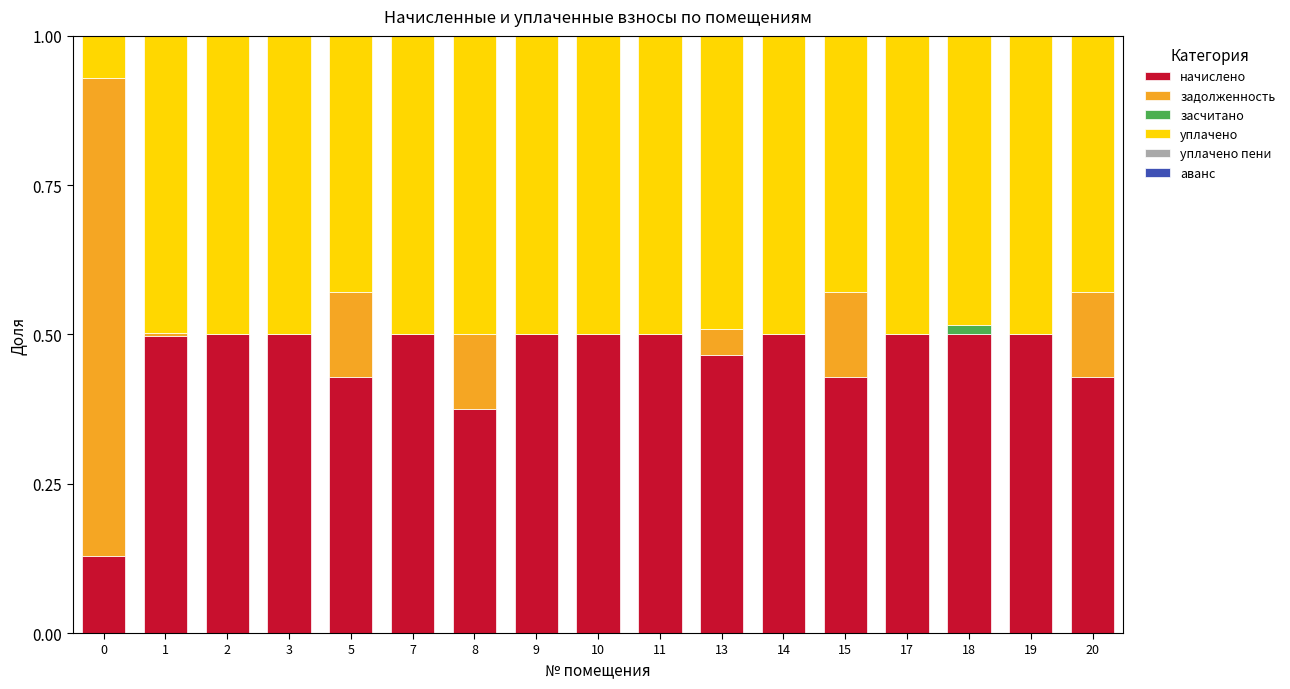

The value of начислено at 17 is 0.5. True or false?

True